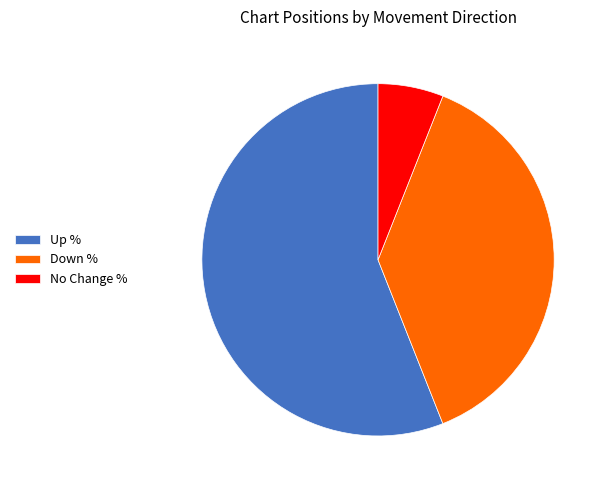

Which slice is the smallest?

No Change %